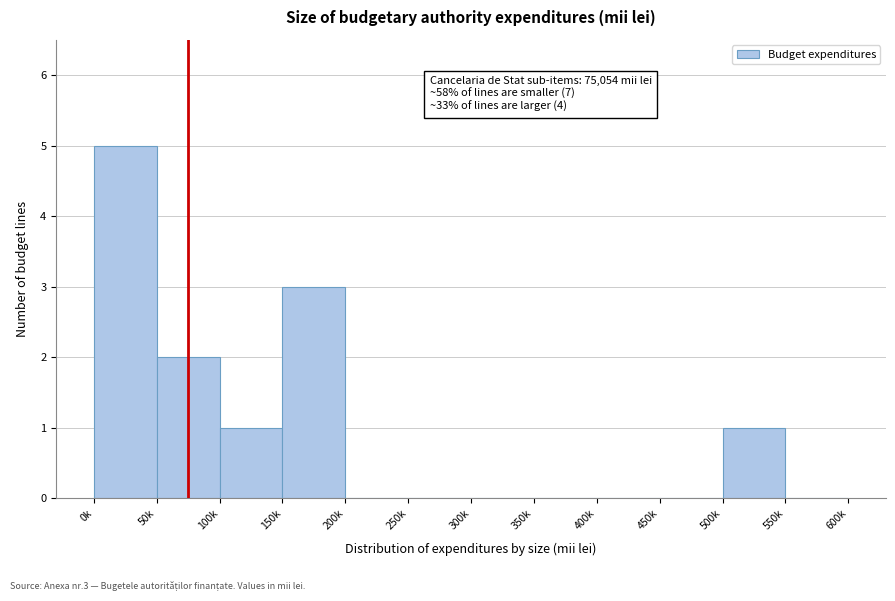

Reading left to right, what are all the values shown in this chart?

0k=5	50k=2	100k=1	150k=3	200k=0	250k=0	300k=0	350k=0	400k=0	450k=0	500k=1	550k=0